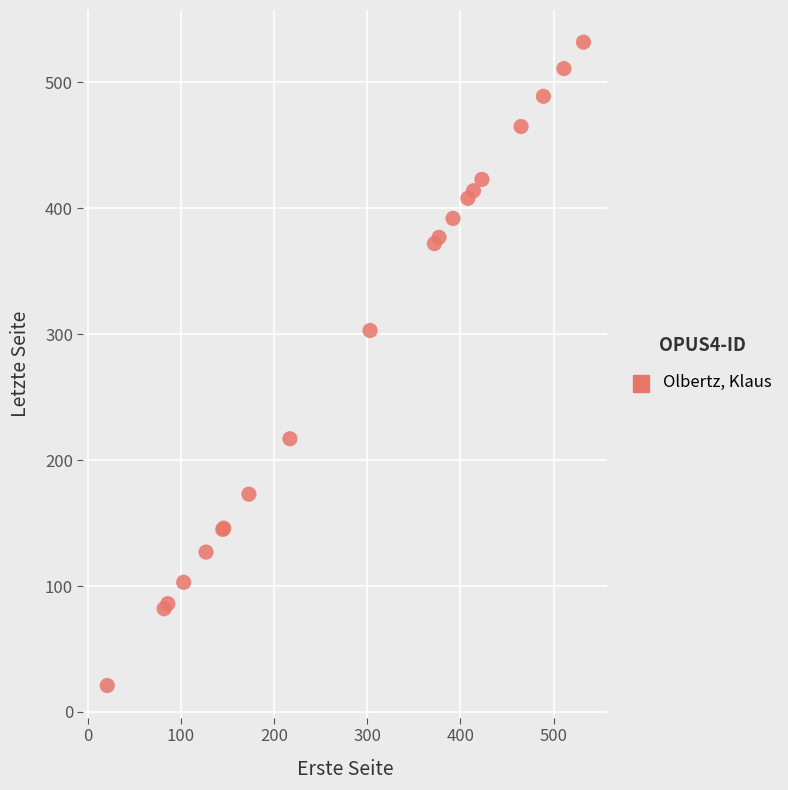

What Y value in the scatter plot is closest to 276?

303